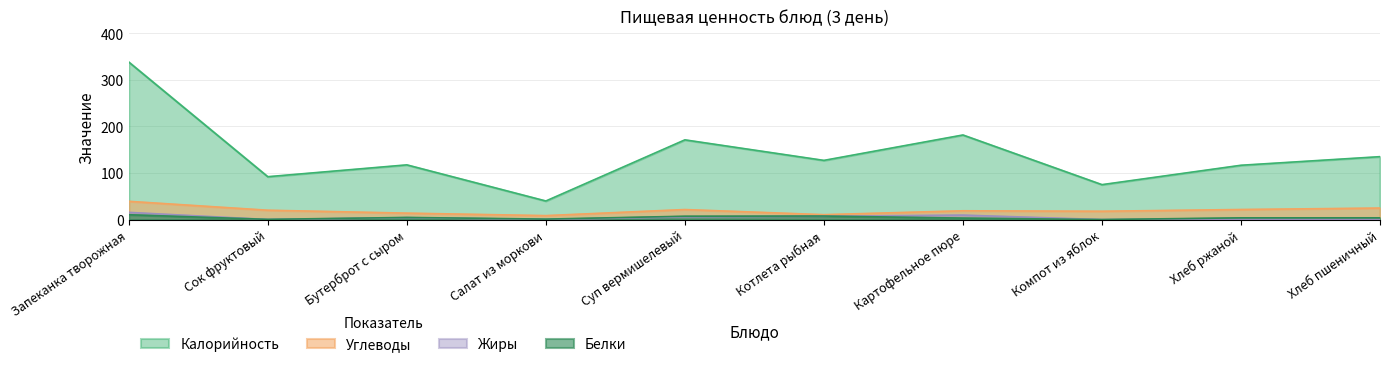

How many data points does each series have?

10